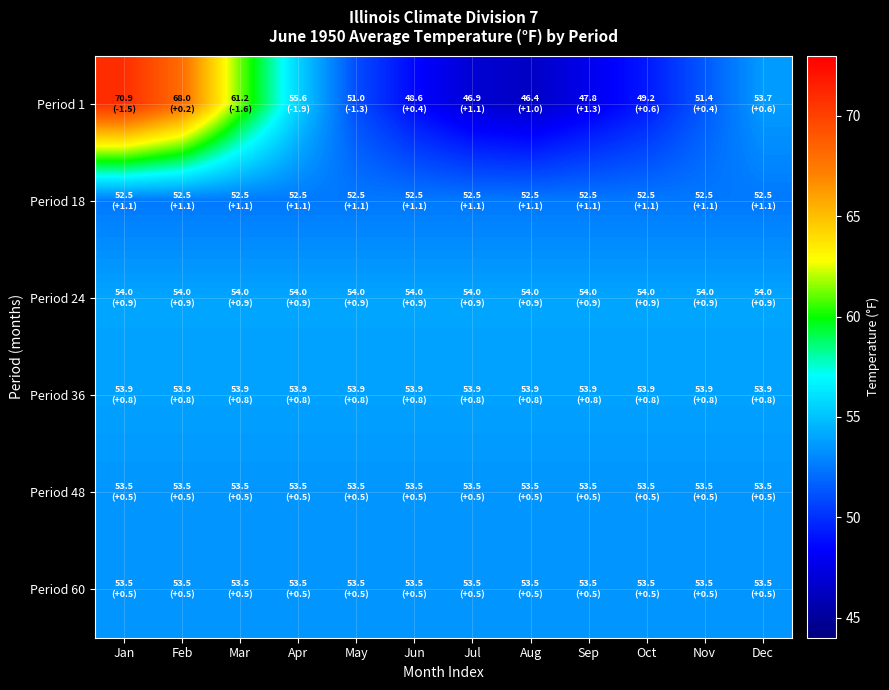

Reading right to left, extract all data points from this chart.

Period 1: Dec=53.7	Nov=51.4	Oct=49.2	Sep=47.8	Aug=46.4	Jul=46.9	Jun=48.6	May=51.0	Apr=55.6	Mar=61.2	Feb=68.0	Jan=70.9
Period 18: Dec=52.5	Nov=52.5	Oct=52.5	Sep=52.5	Aug=52.5	Jul=52.5	Jun=52.5	May=52.5	Apr=52.5	Mar=52.5	Feb=52.5	Jan=52.5
Period 24: Dec=54.0	Nov=54.0	Oct=54.0	Sep=54.0	Aug=54.0	Jul=54.0	Jun=54.0	May=54.0	Apr=54.0	Mar=54.0	Feb=54.0	Jan=54.0
Period 36: Dec=53.9	Nov=53.9	Oct=53.9	Sep=53.9	Aug=53.9	Jul=53.9	Jun=53.9	May=53.9	Apr=53.9	Mar=53.9	Feb=53.9	Jan=53.9
Period 48: Dec=53.5	Nov=53.5	Oct=53.5	Sep=53.5	Aug=53.5	Jul=53.5	Jun=53.5	May=53.5	Apr=53.5	Mar=53.5	Feb=53.5	Jan=53.5
Period 60: Dec=53.5	Nov=53.5	Oct=53.5	Sep=53.5	Aug=53.5	Jul=53.5	Jun=53.5	May=53.5	Apr=53.5	Mar=53.5	Feb=53.5	Jan=53.5